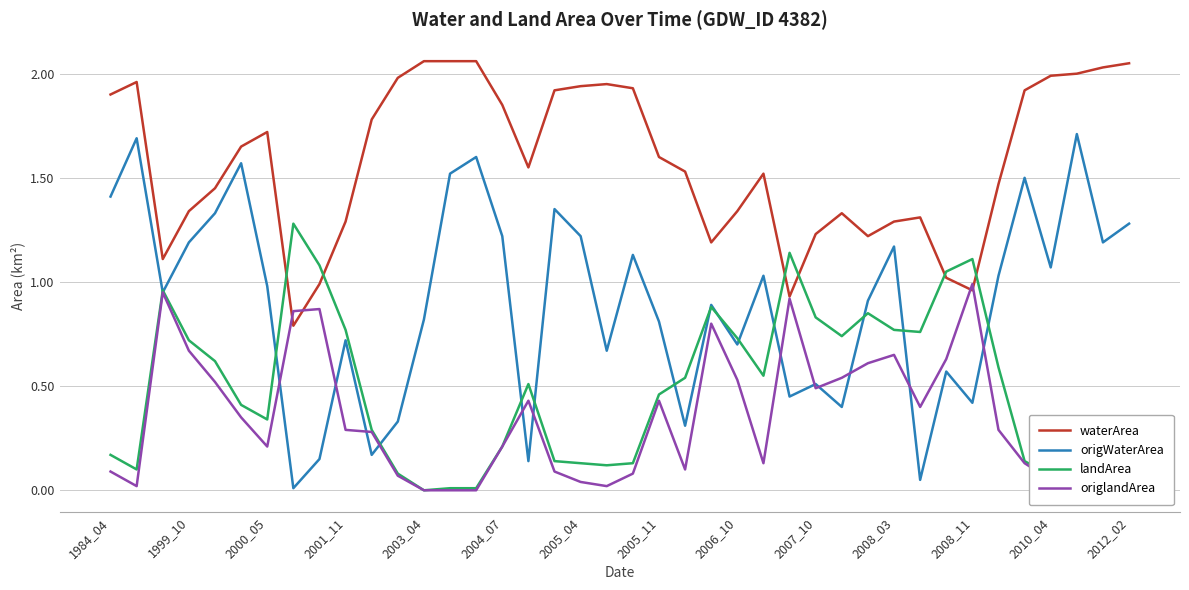

Which series has the largest total across all categories?

waterArea